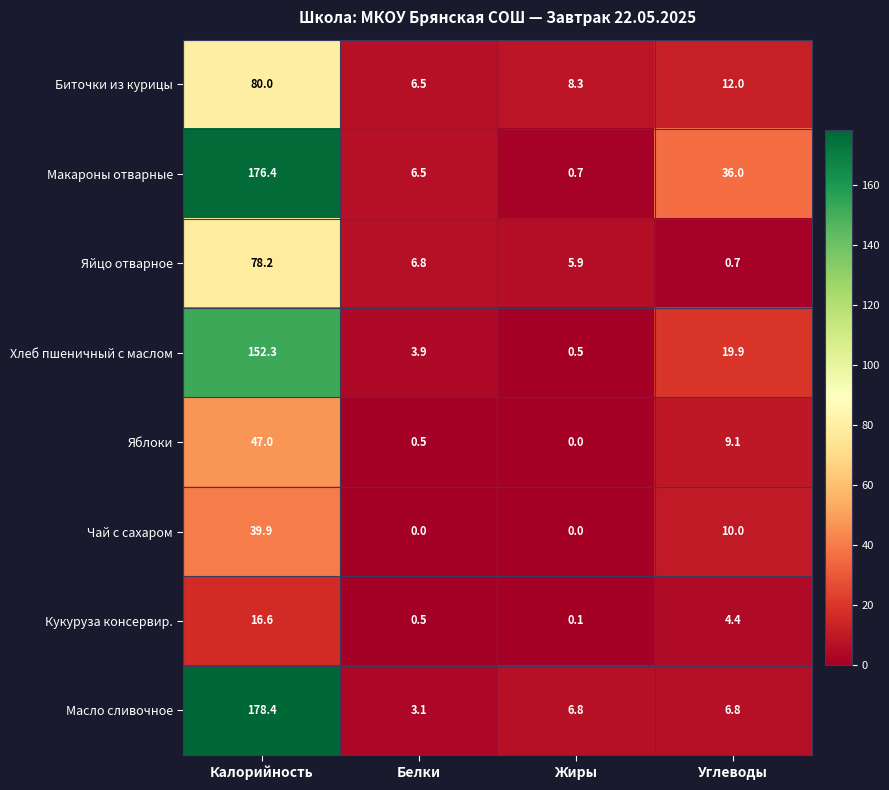

At which category is the sum across all series the highest?

Калорийность